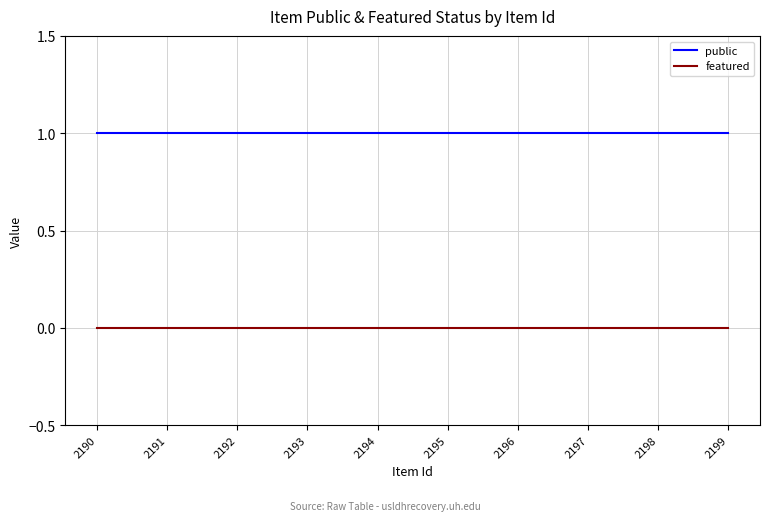

True or false: featured and public intersect in this chart.

False